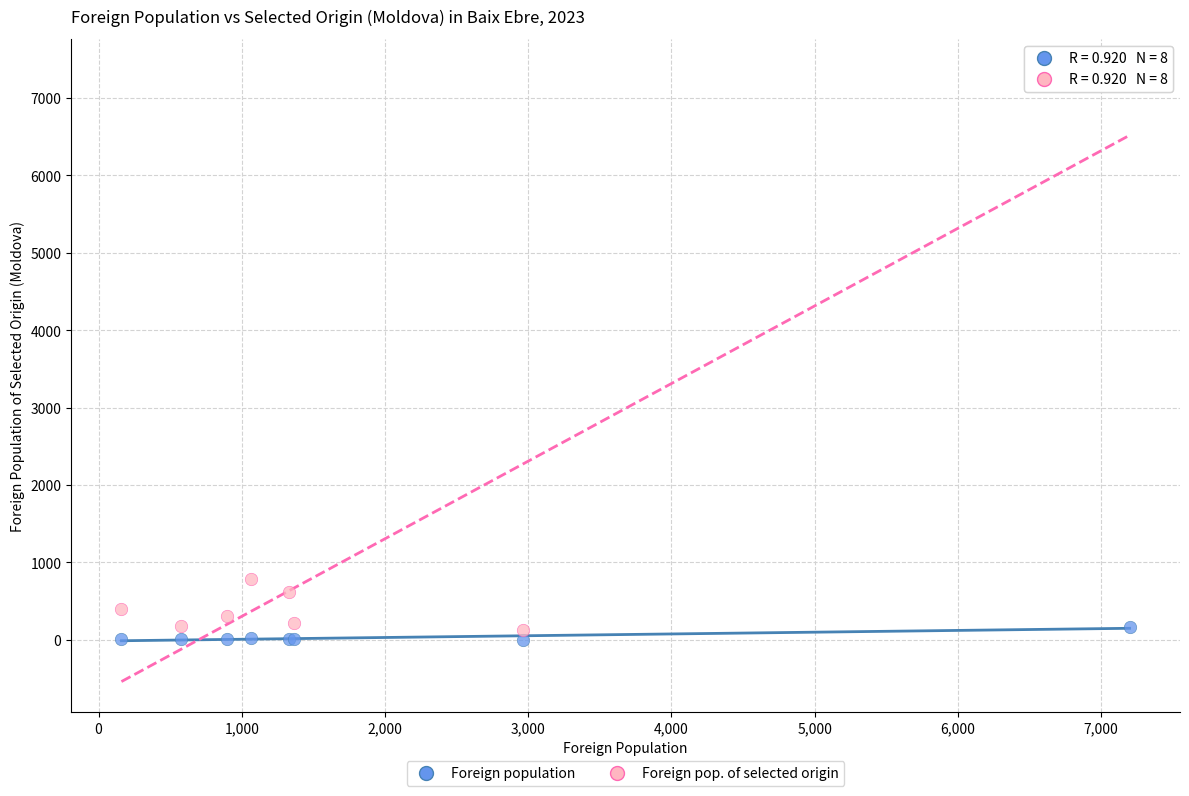

Across all series, what Y value is closest to 3685?

789